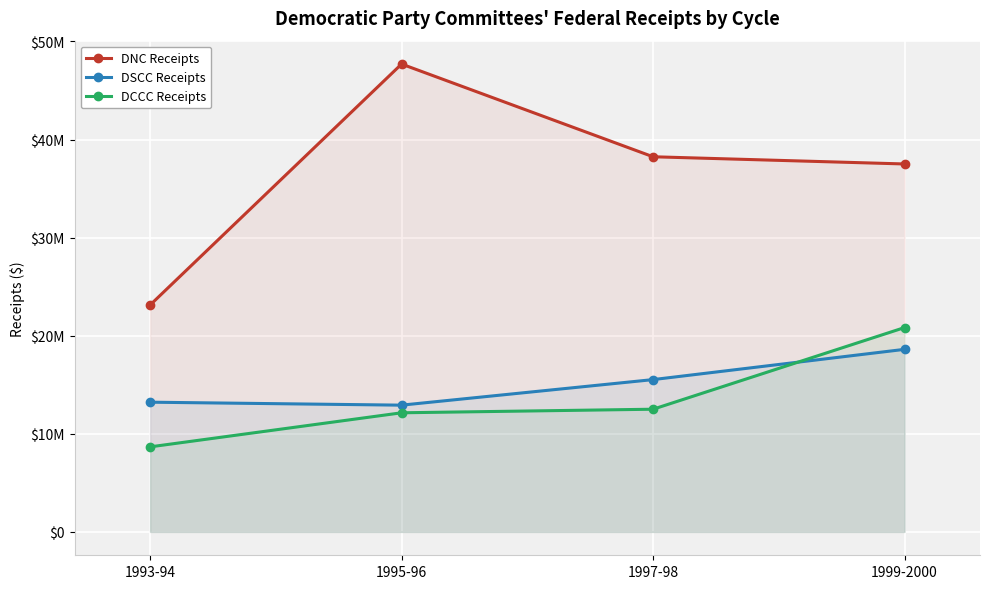

At which label is DCCC Receipts closest to 14749692?

1997-98